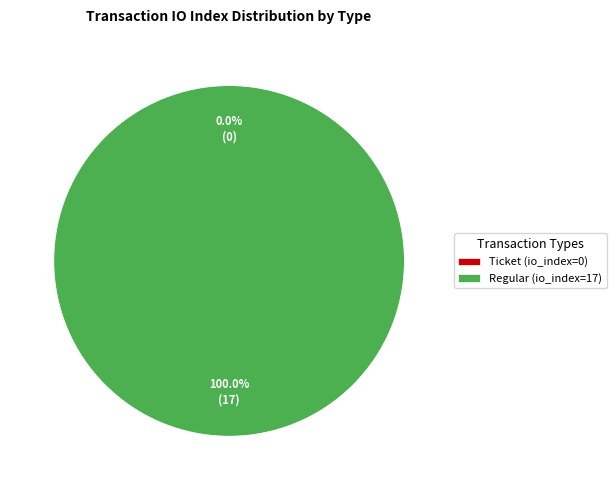

Is there any slice that represents more than half of the pie?

Yes